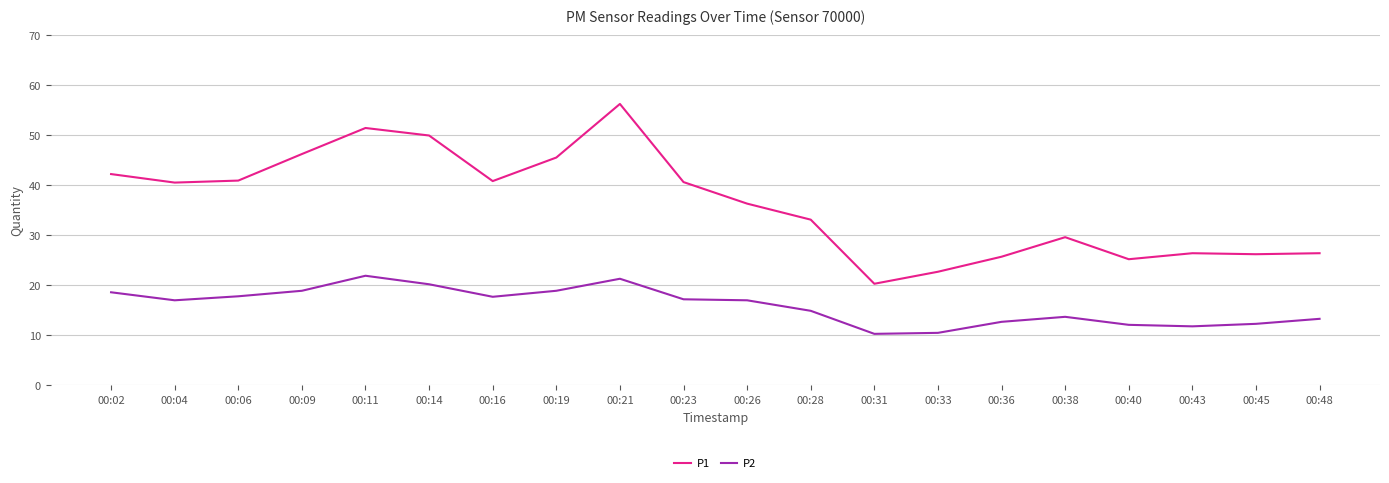

Which category has the highest value in the P1 series?

00:21